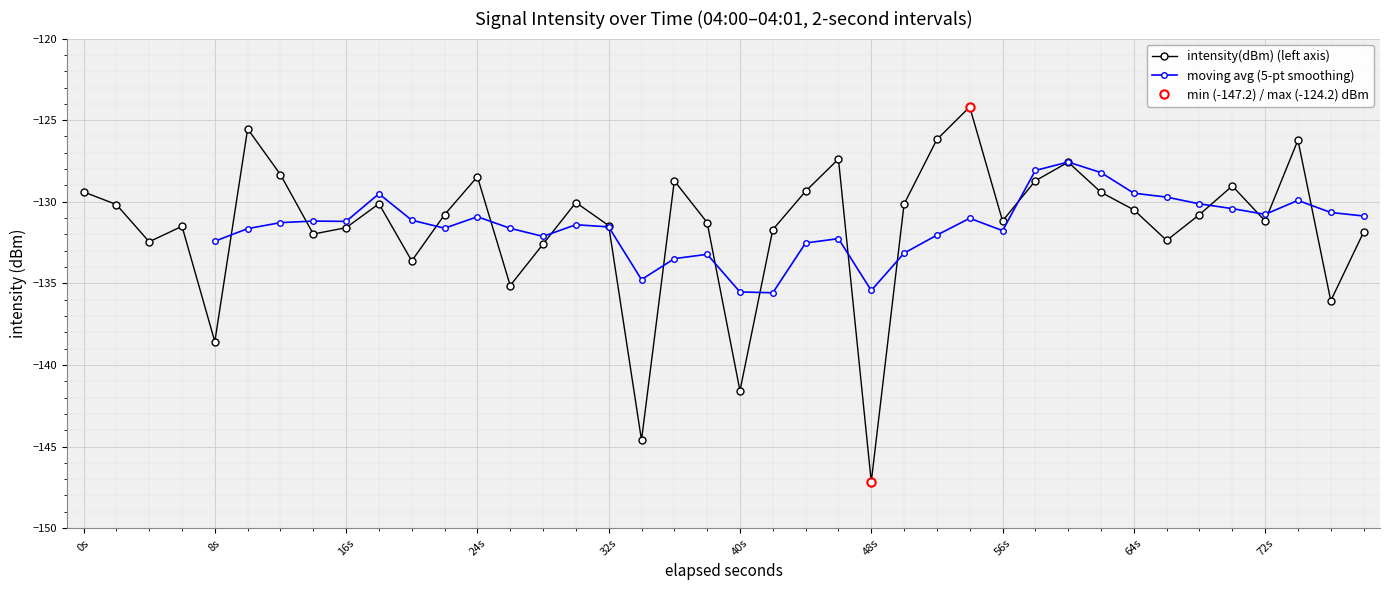

The value of intensity(dBm) (left axis) at 64s is -69.6. True or false?

False